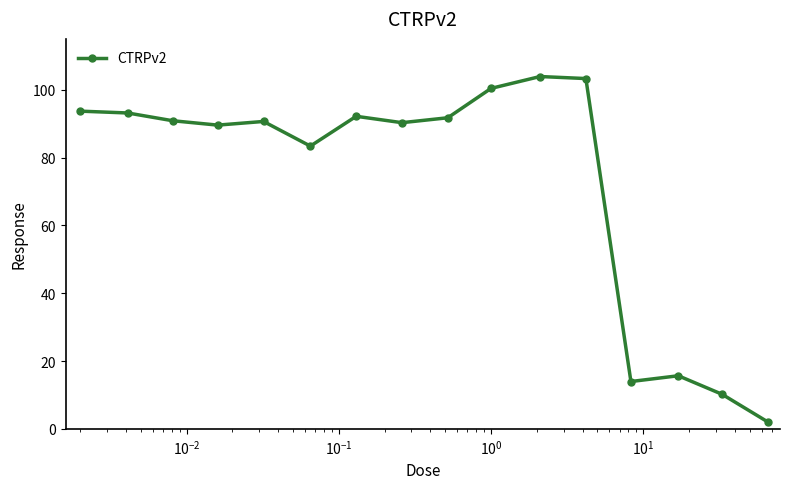

True or false: the data has more than 1 interior local peaks.

True